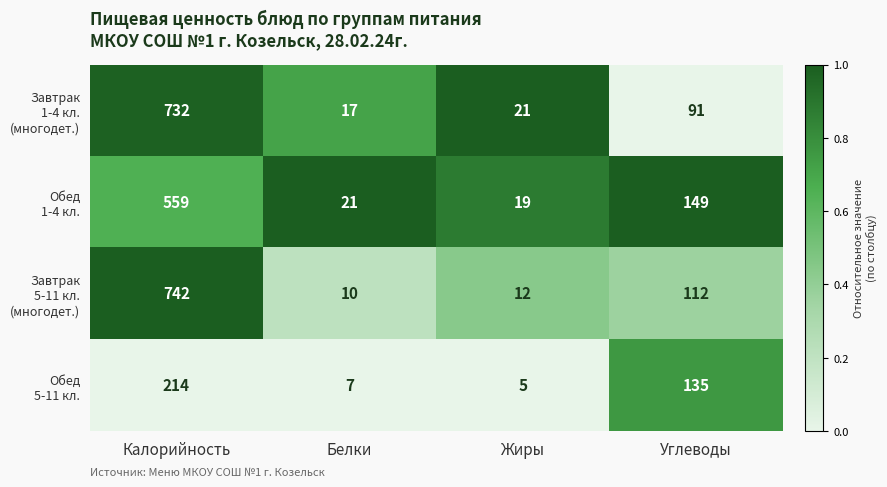

At which category is the sum across all series the highest?

Калорийность